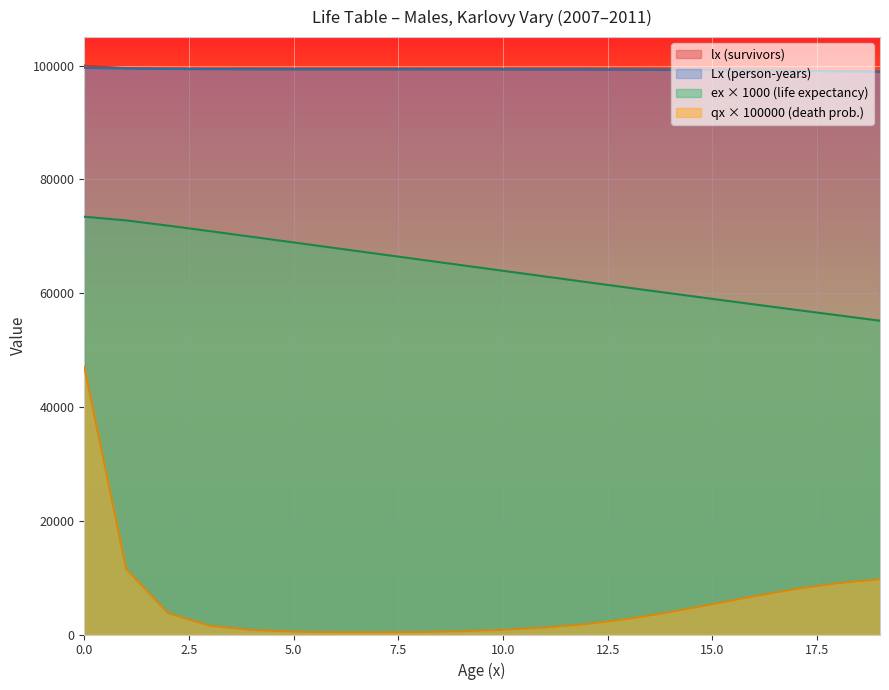

Is the value of Lx at 8 greater than the value of ex at 1?

Yes